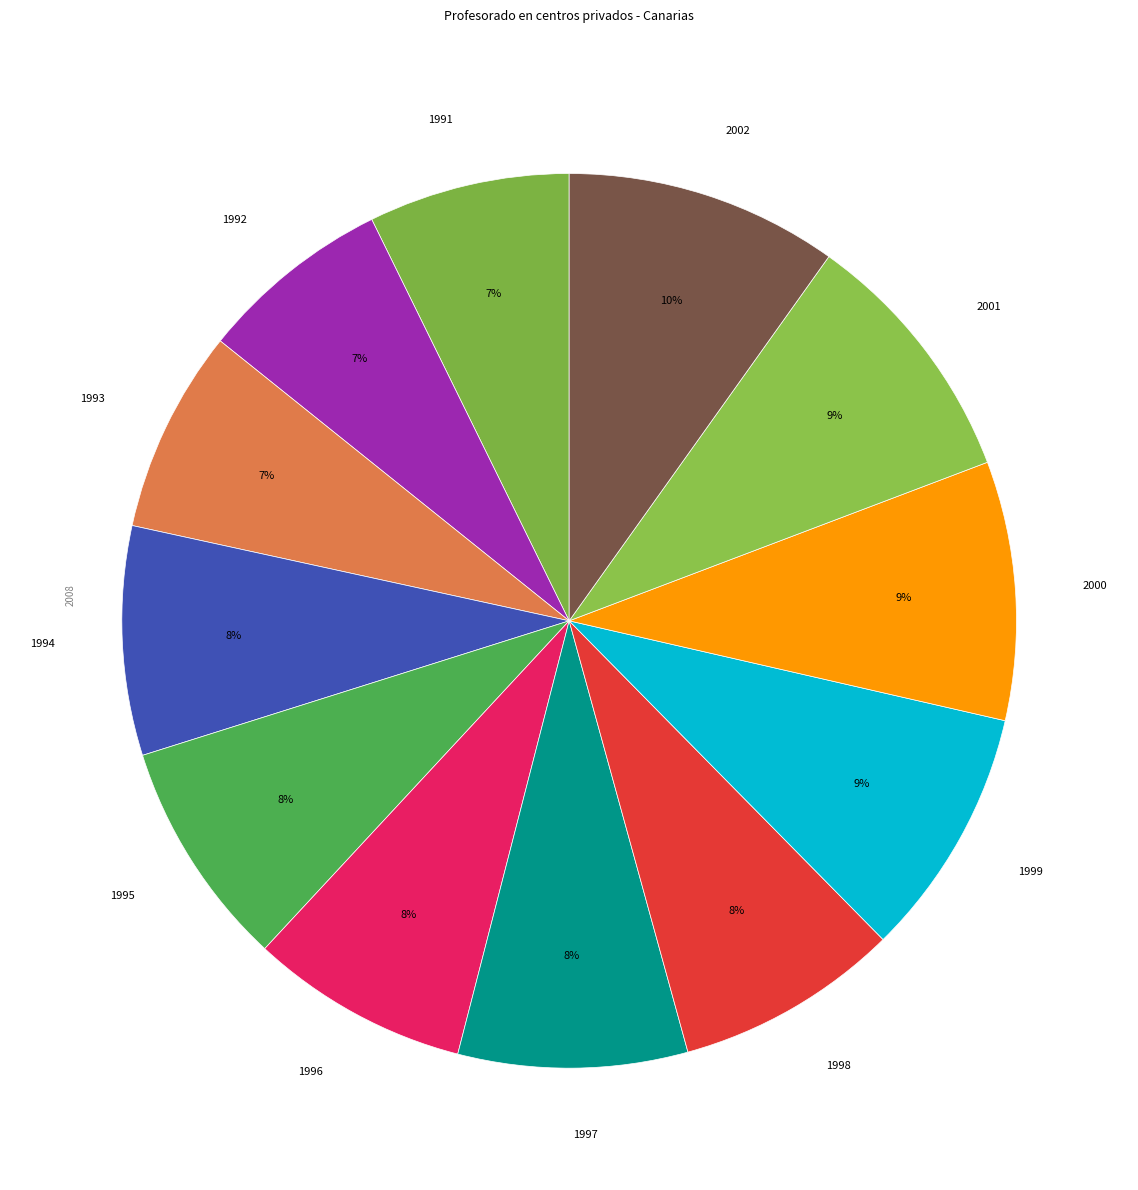

Do 1992 and 2000 together represent more than half of the pie?

No